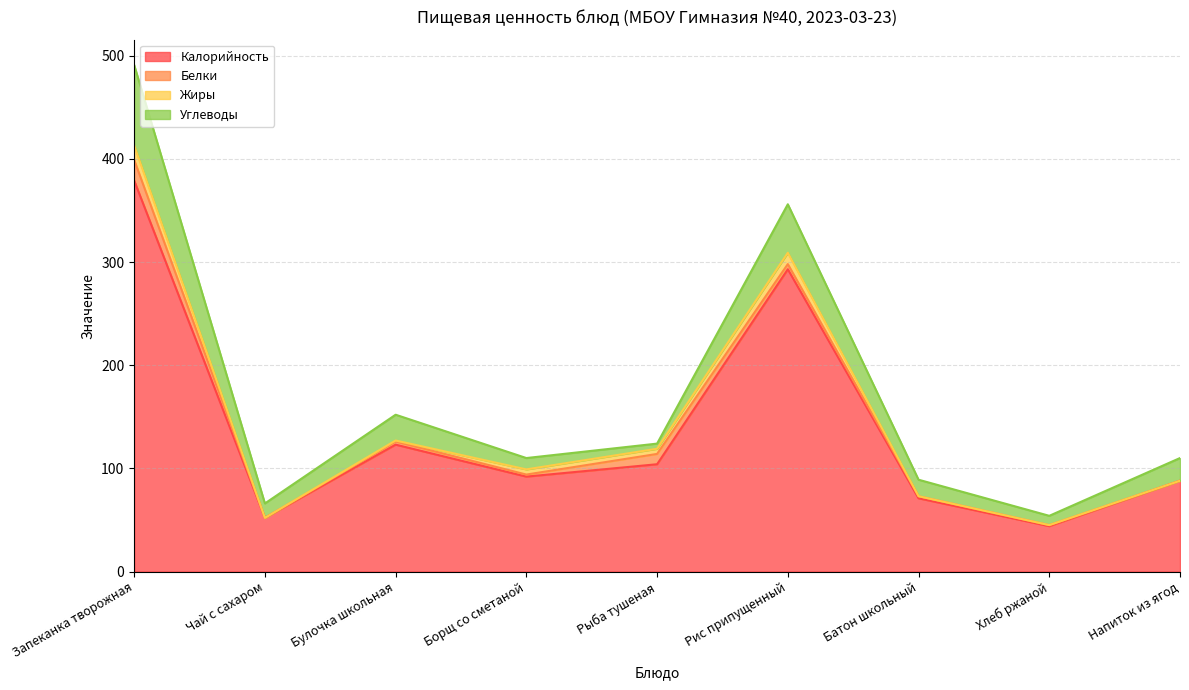

True or false: Белки has more than 2 interior local peaks.

False